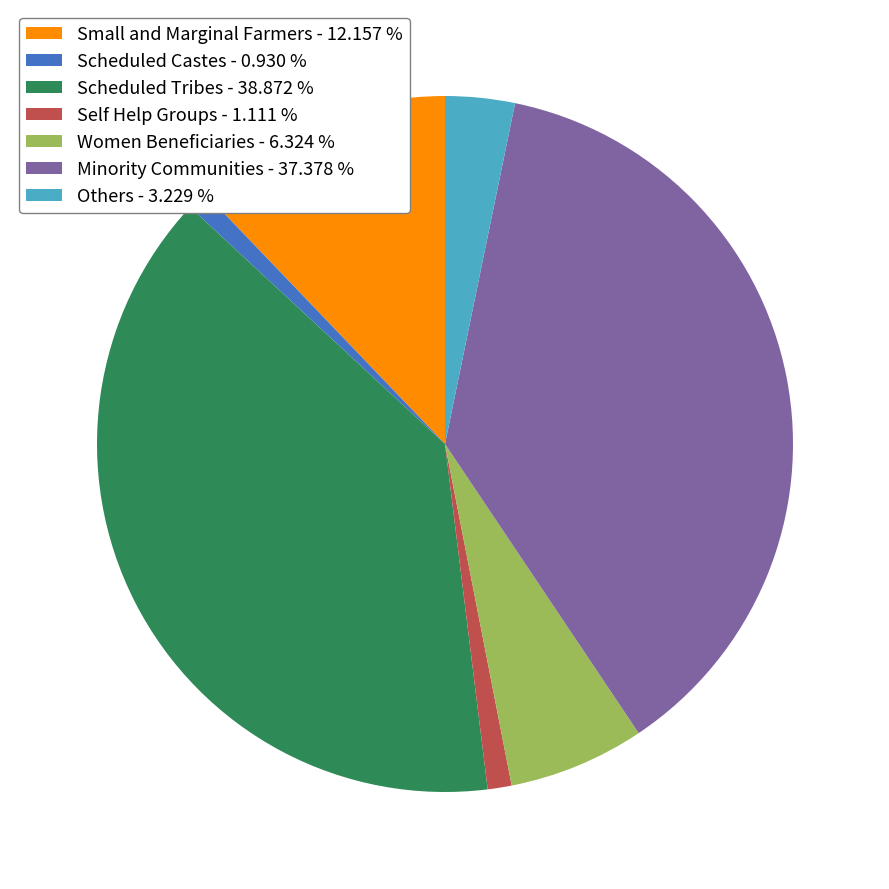

True or false: Minority Communities accounts for 51% of the total.

False